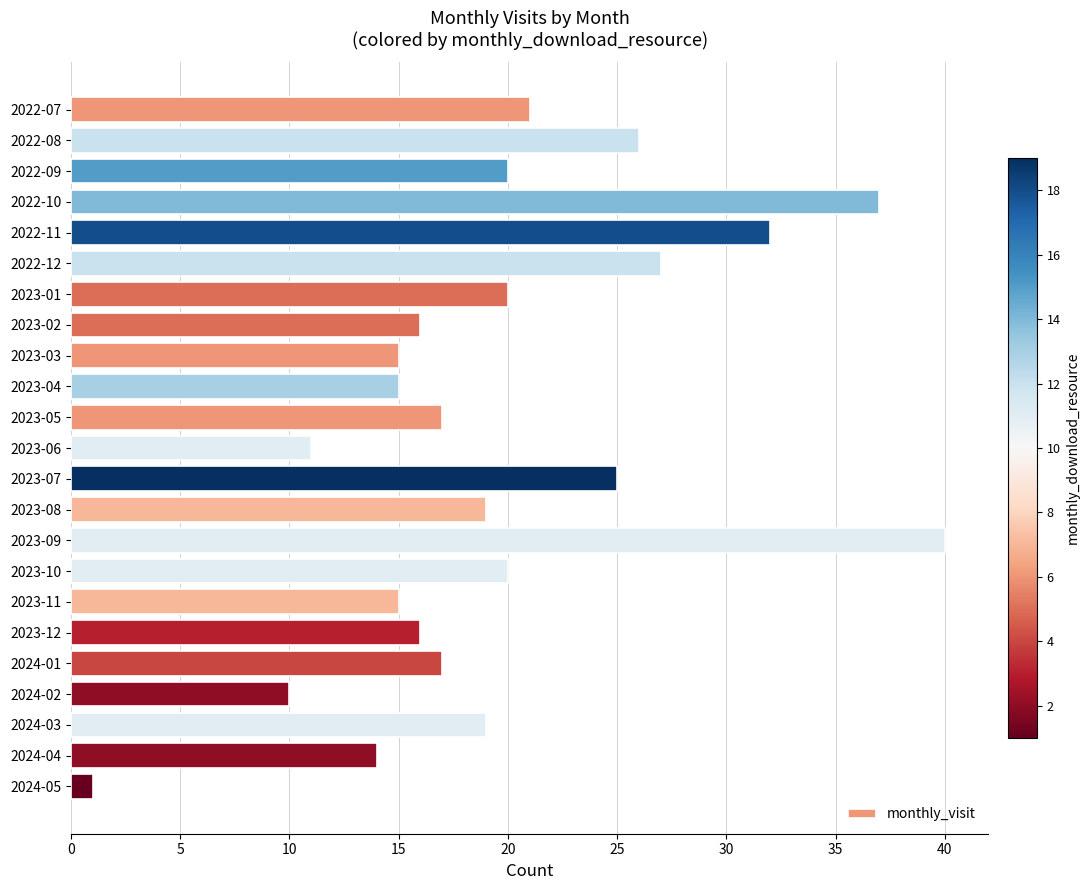

What is the label of the 19th bar from the bottom?

2022-11